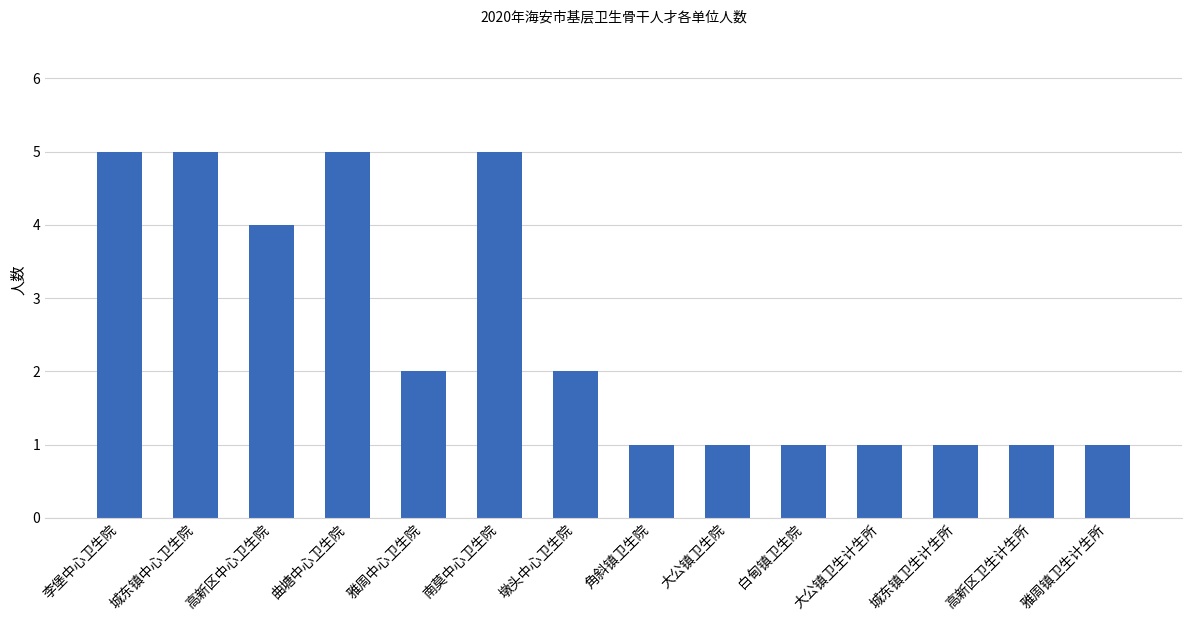

Count the number of categories in the chart.

14